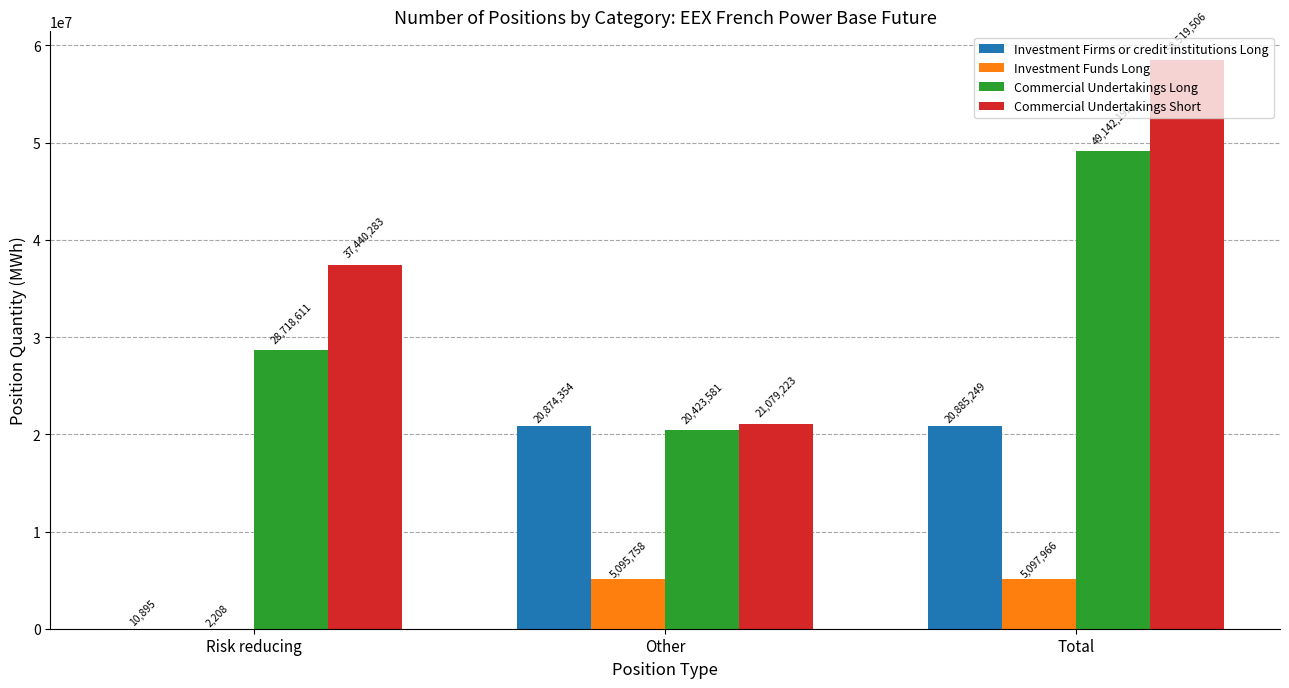

The value of Commercial Undertakings Short at Total is 26450098. True or false?

False